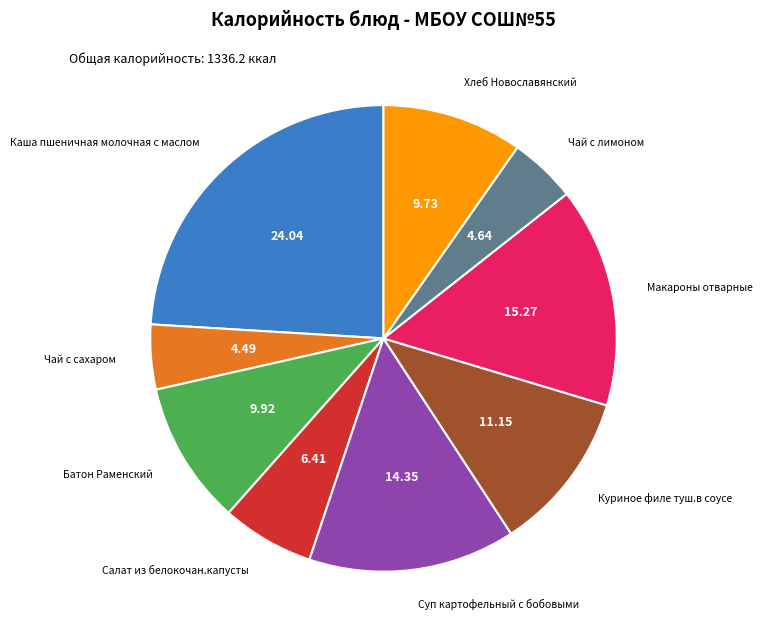

Is there a majority slice in this chart?

No